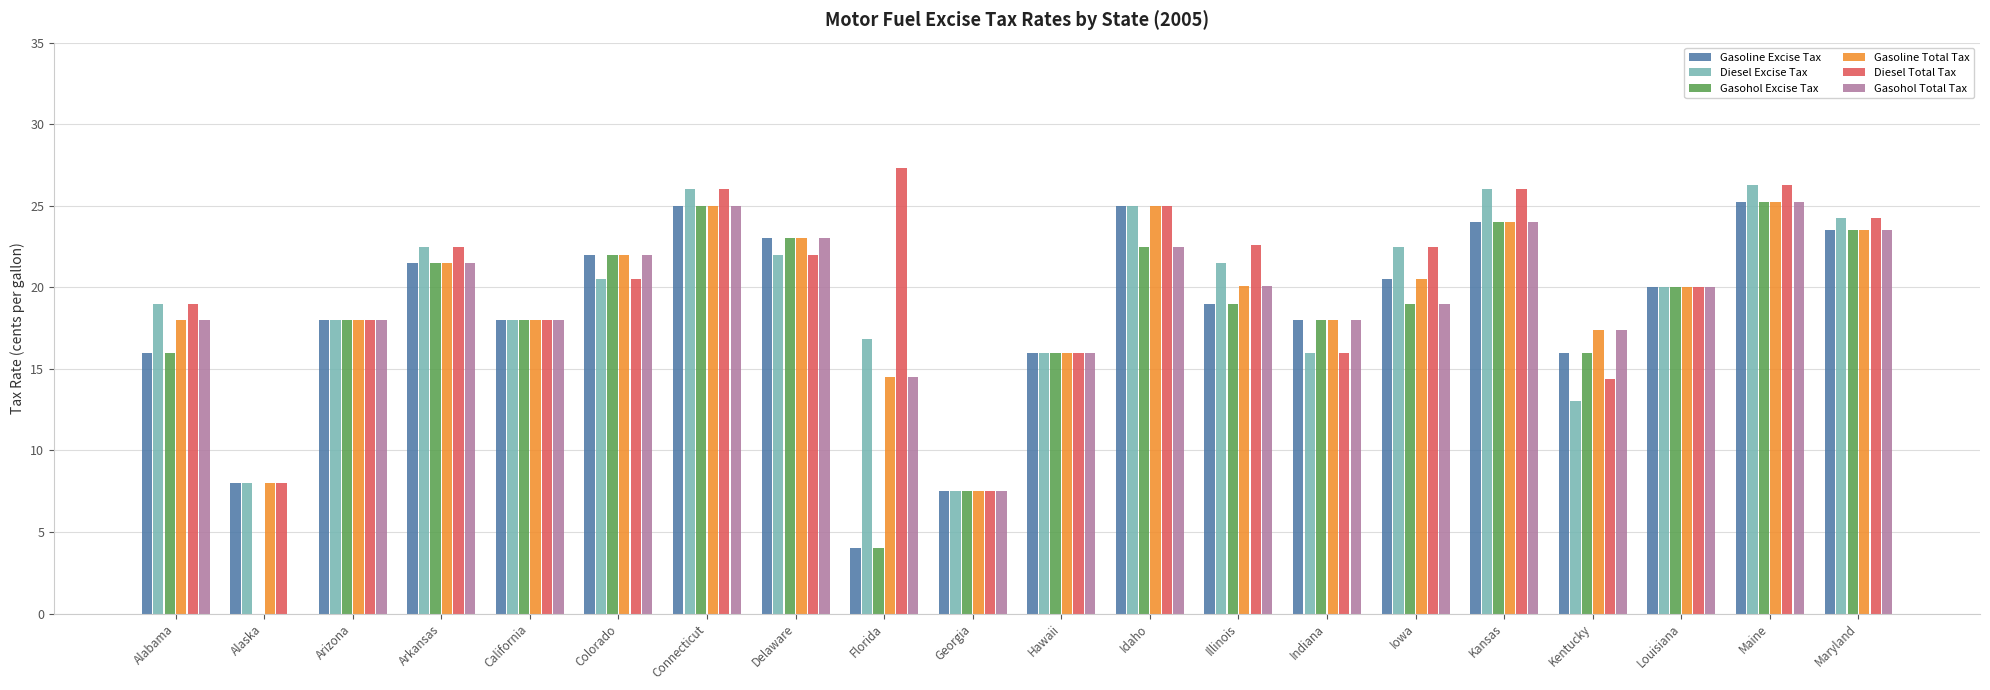

What is the maximum value shown in the chart?

27.3